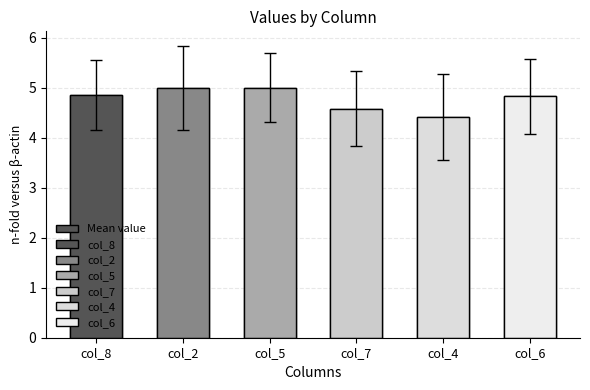

Reading left to right, list all the values displayed in this chart.

4.9	5.0	5.0	4.6	4.4	4.8